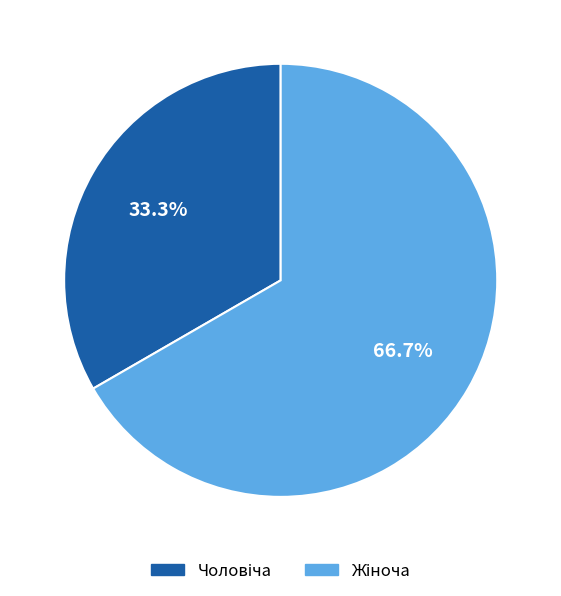

Is there any slice that represents more than half of the pie?

Yes